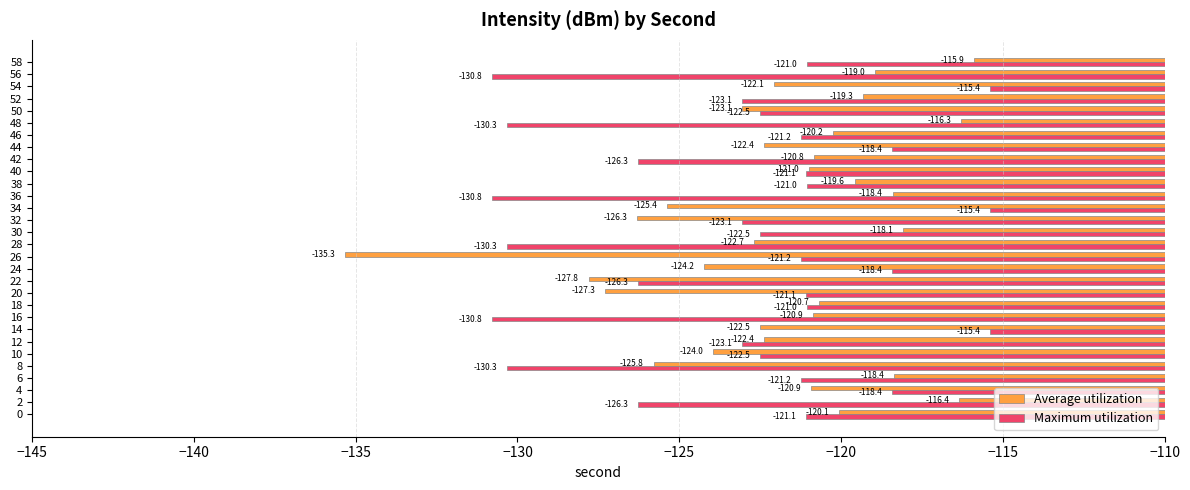

At 36, list the series in order from smallest to largest.

Maximum utilization, Average utilization